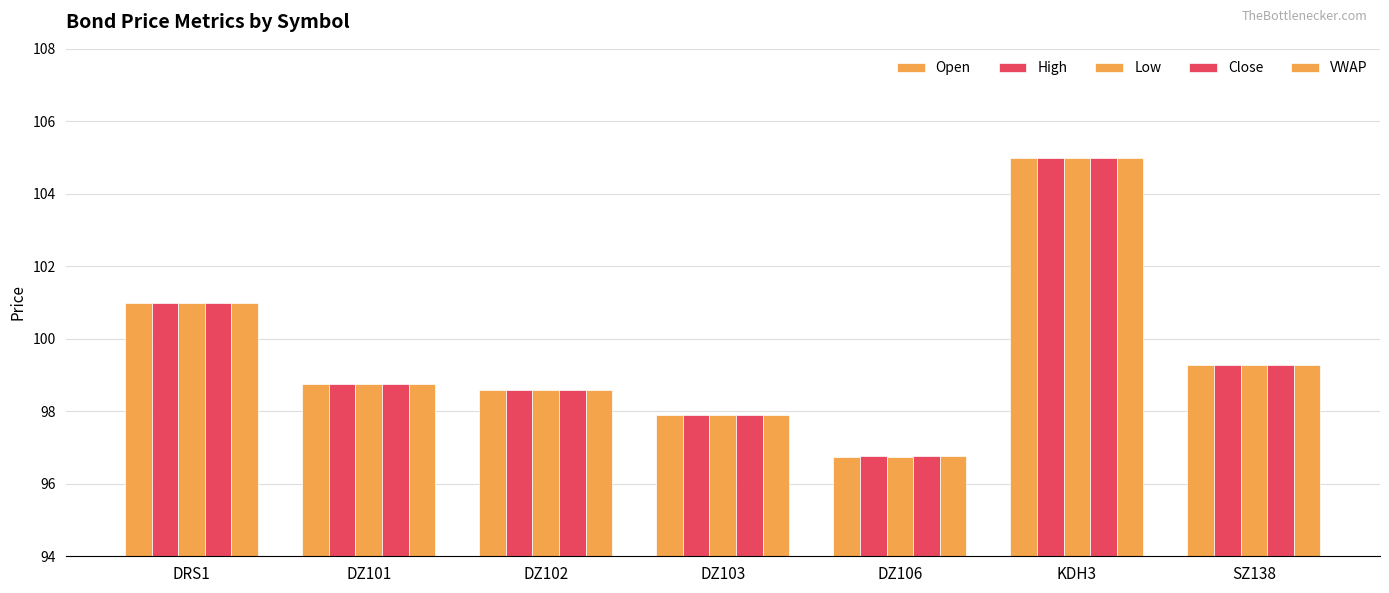

Does the chart contain any negative values?

No